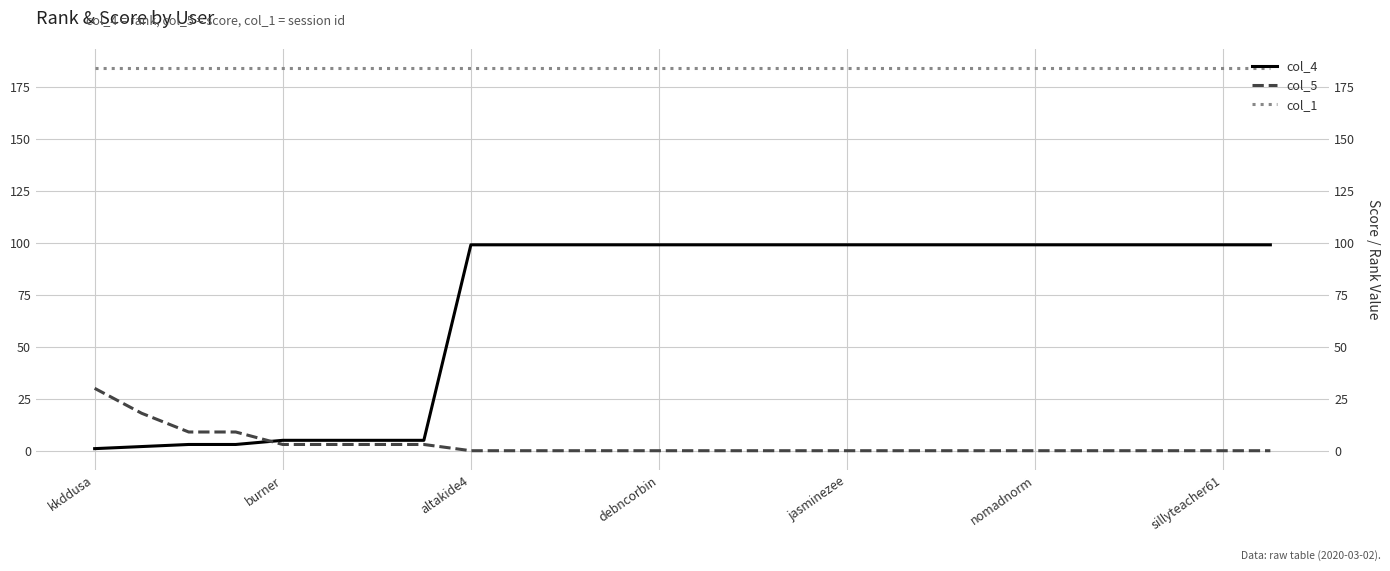

True or false: col_5 and col_1 intersect in this chart.

False